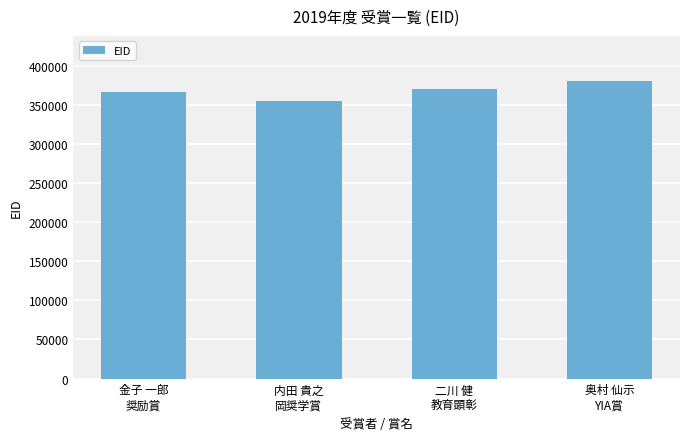

At which category does the chart reach its peak across all series?

奥村 仙示
YIA賞